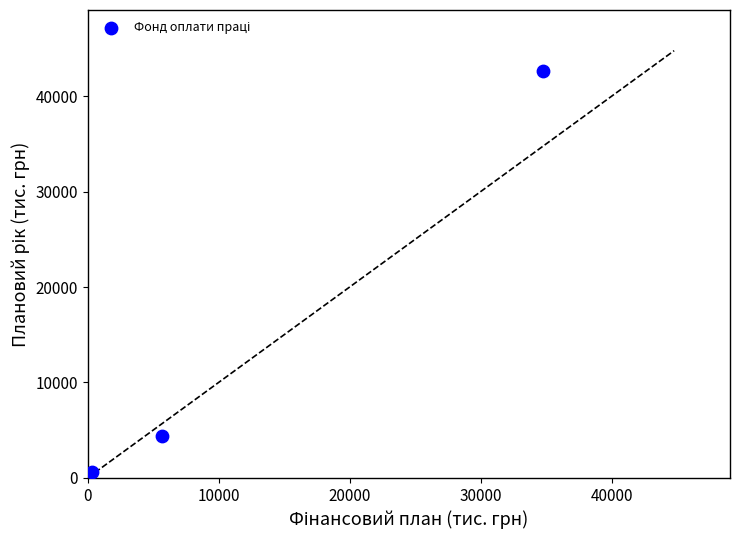

What is the range of X values (max minus min)?

34428.7